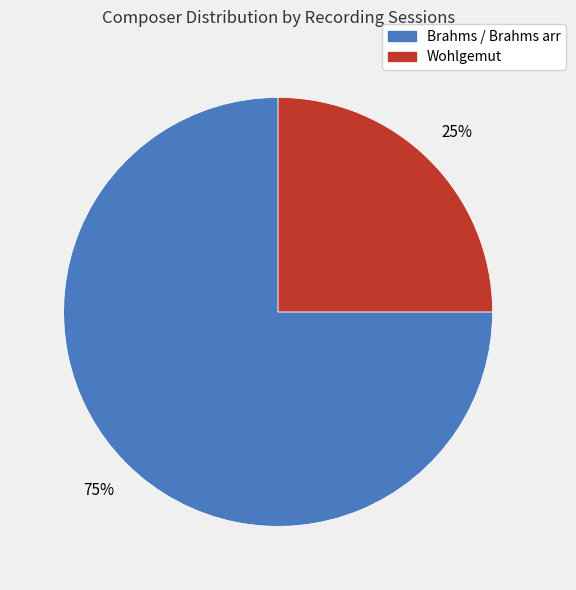

Count the number of slices in the pie.

2